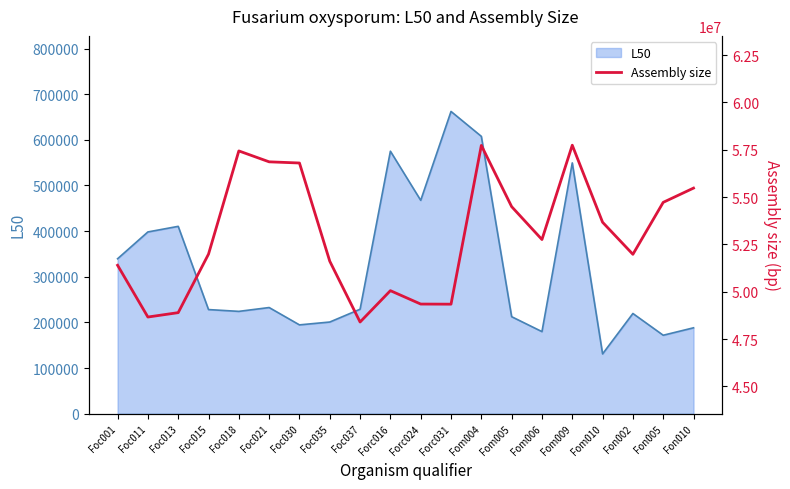

Which category has the highest value across all series?

Fom009